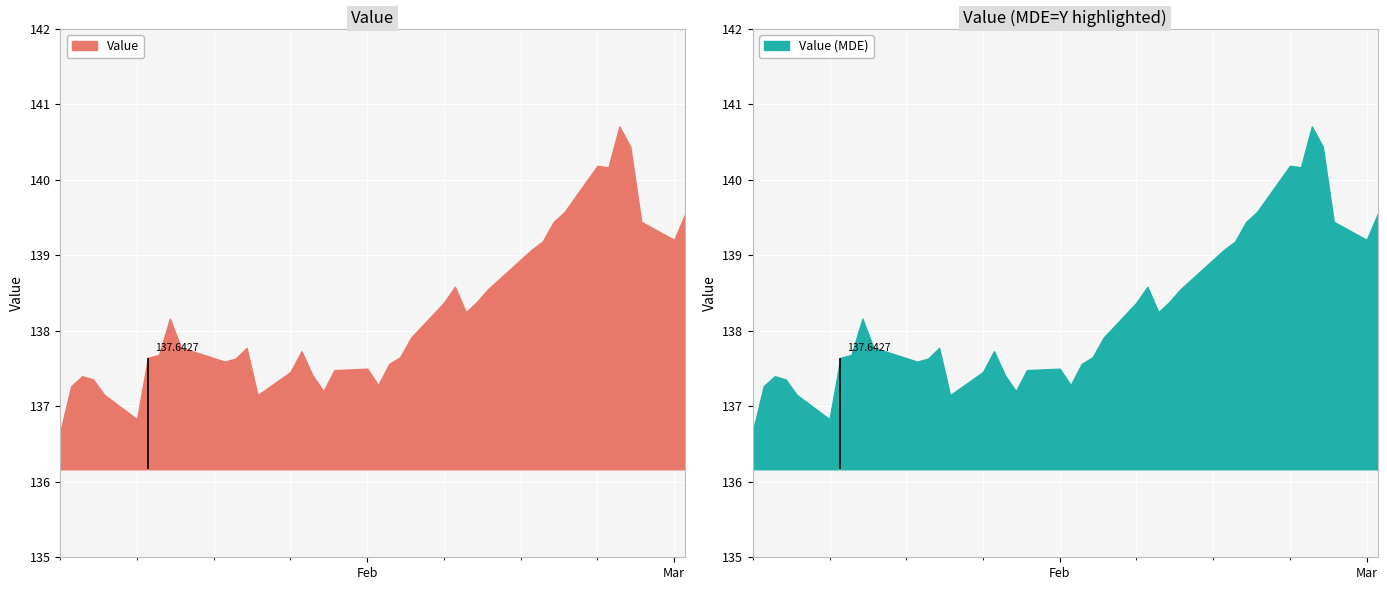

At which category does the chart reach its peak across all series?

35